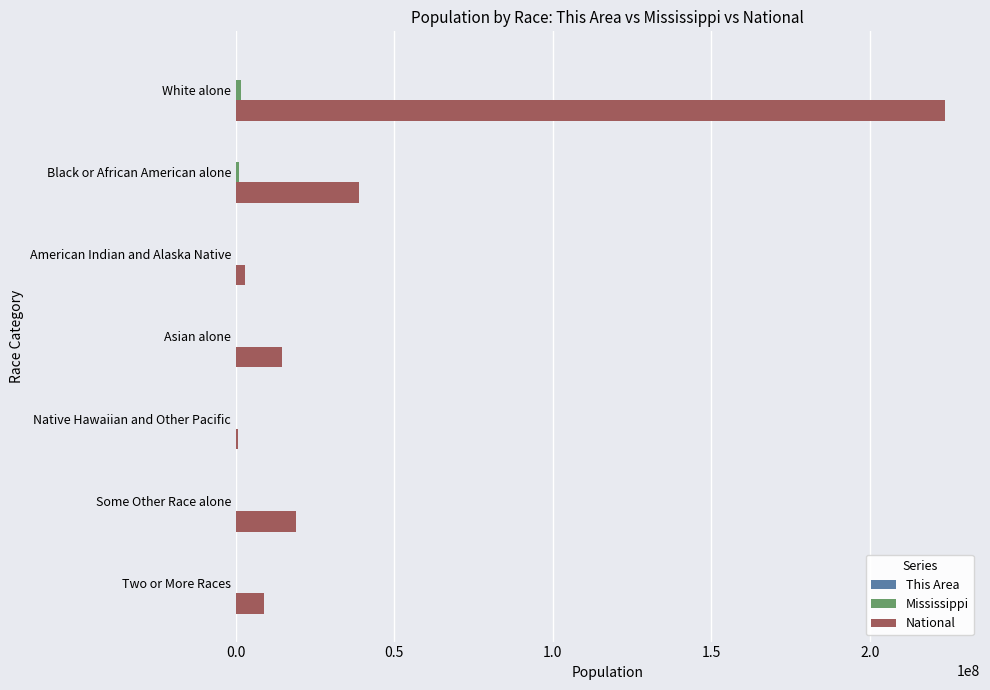

At which category is the sum across all series the highest?

White alone